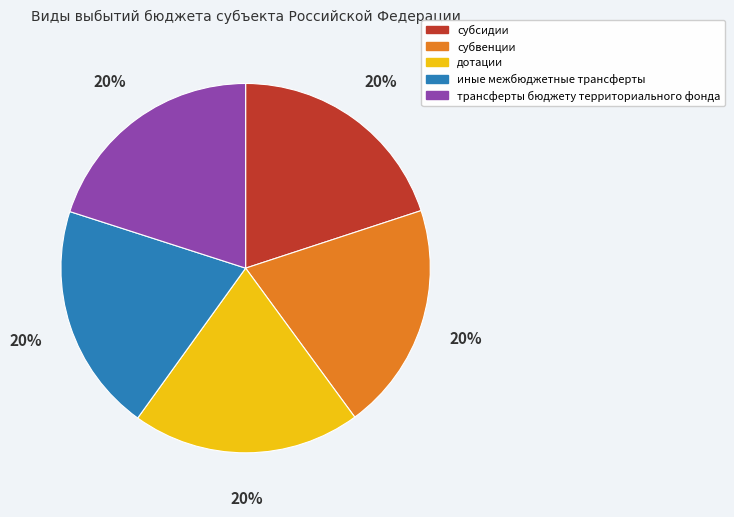

Is the sum of субвенции and иные межбюджетные трансферты greater than half?

No